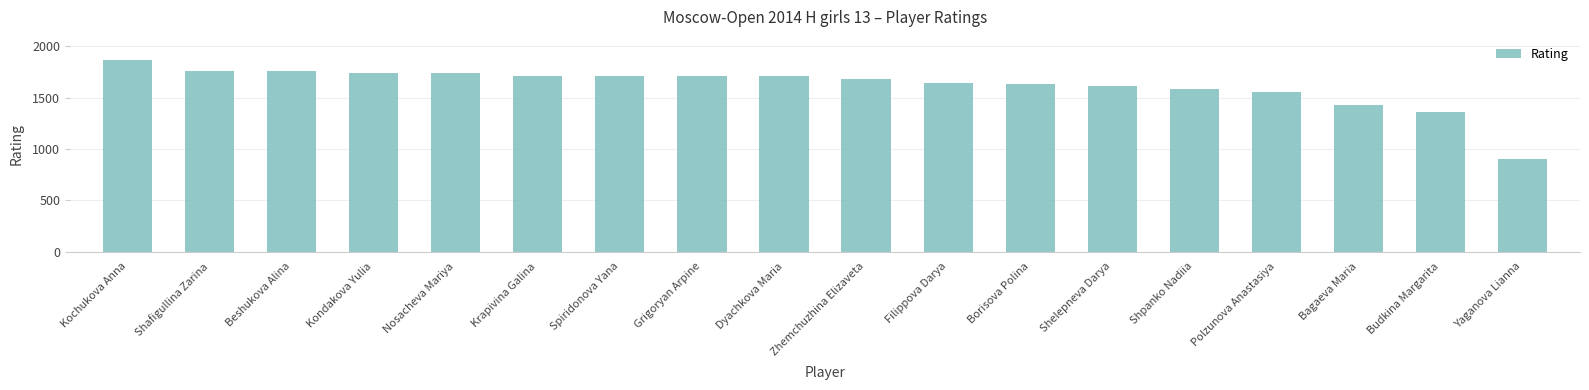

What is the ratio of the value at Kochukova Anna to the value at Dyachkova Maria?

1.1